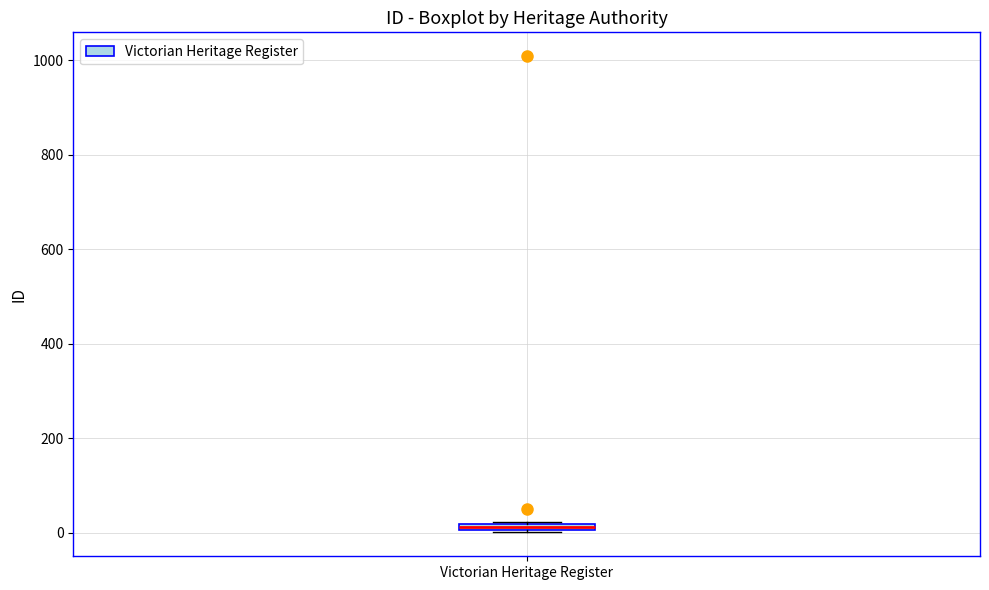

Where is the upper edge of the box for Victorian Heritage Register on the y-axis? The values are not printed on the chart, so give them approximately, as read against the axis.

20